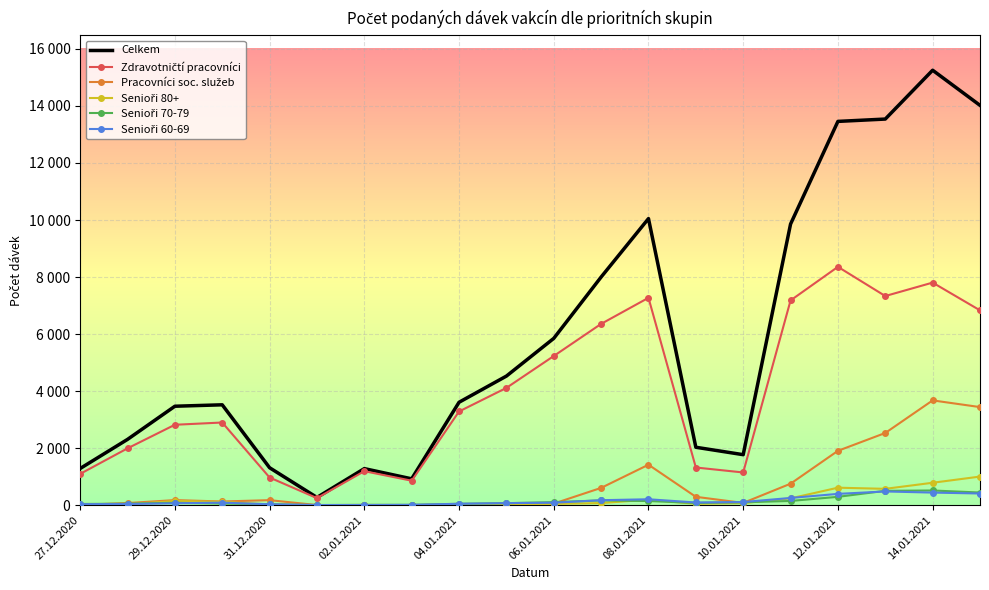

How many lines are shown in the chart?

6